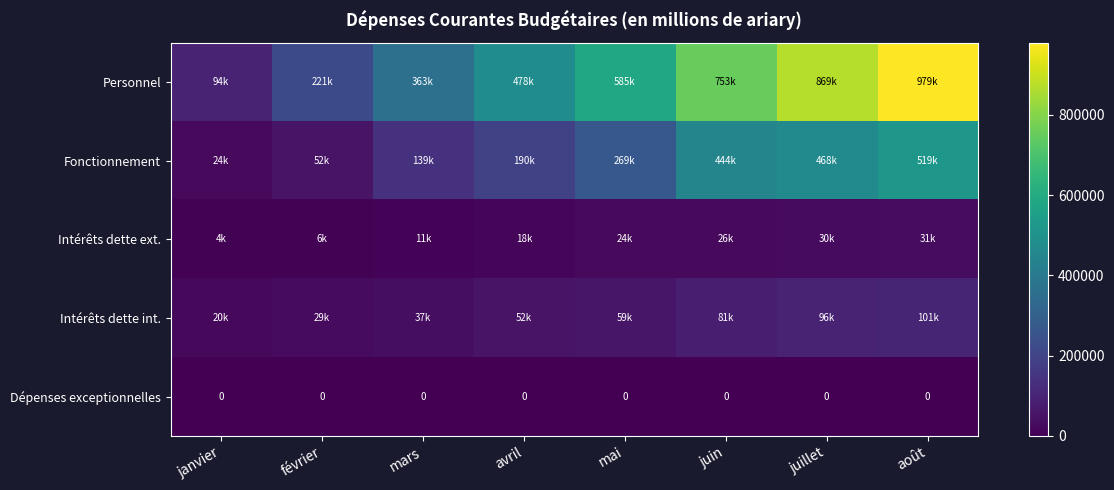

How many data points does each series have?

8